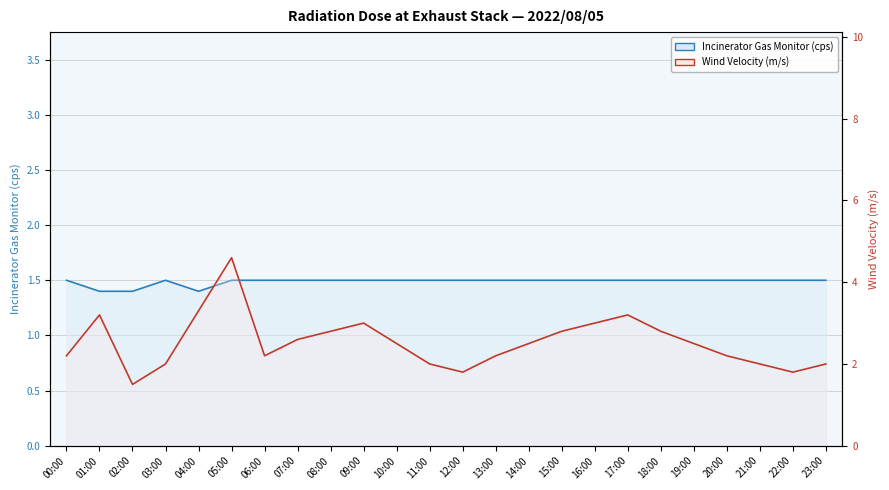

Which series has the largest total across all categories?

Wind Velocity (m/s)